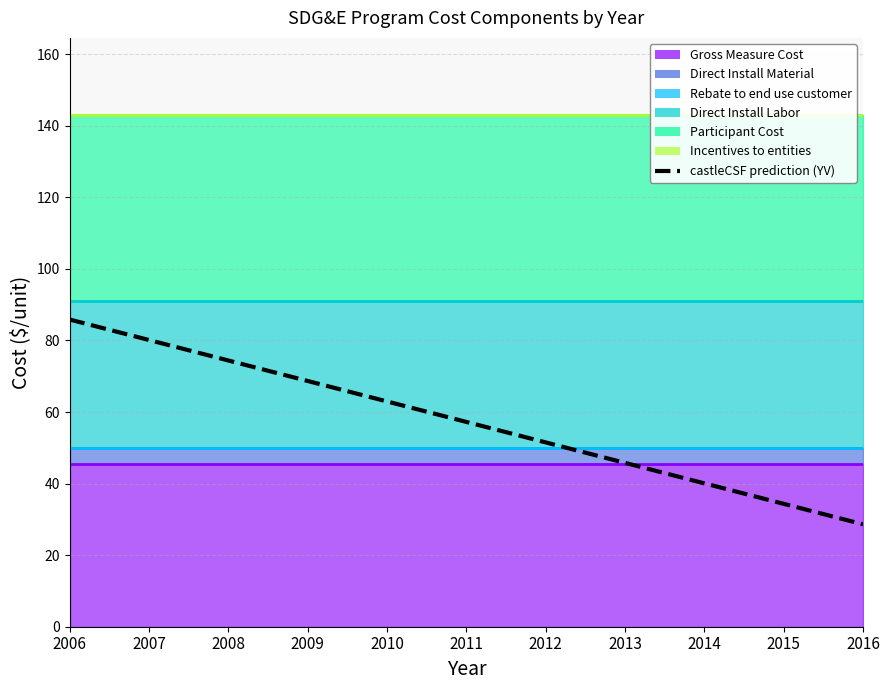

Is it true that the value at 2011 is 85.1?

False